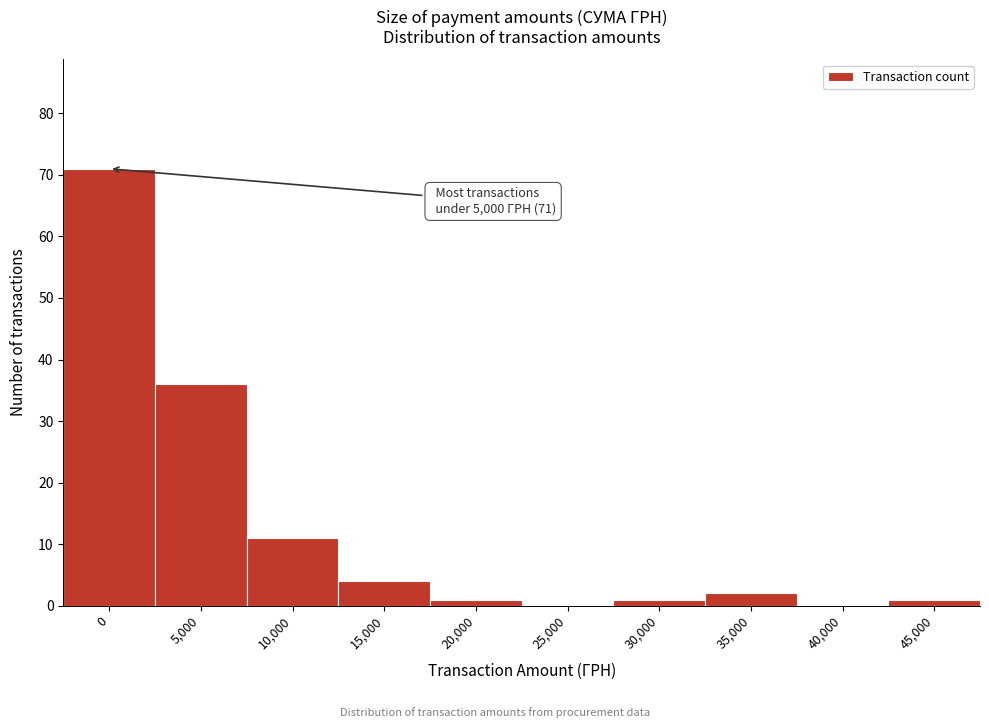

Reading right to left, transcribe all the data shown in this chart.

45,000=1	40,000=0	35,000=2	30,000=1	25,000=0	20,000=1	15,000=4	10,000=11	5,000=36	0=71